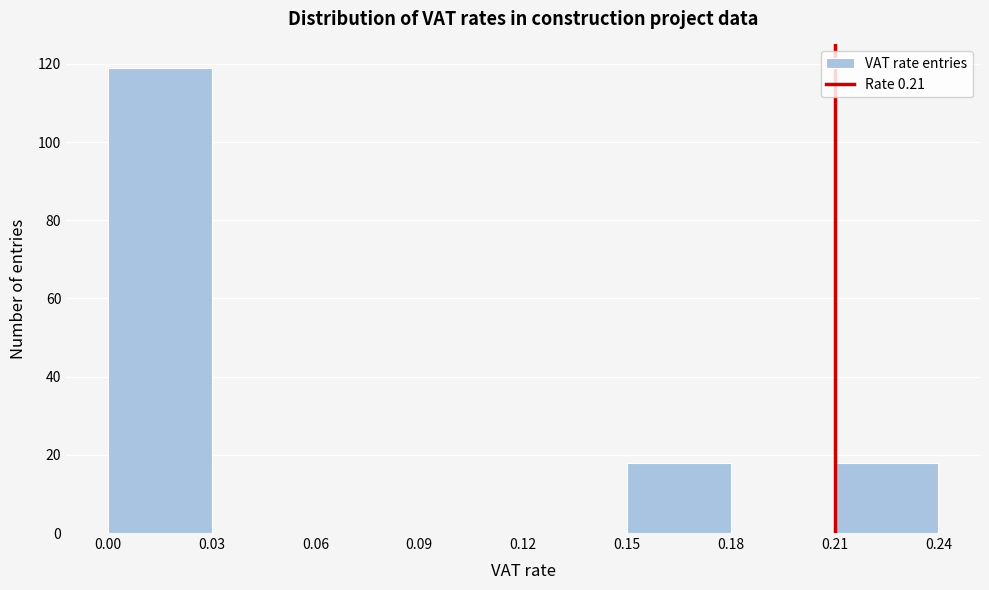

What is the height of the bar covering 0.15 to 0.18 on the x-axis? The values are not printed on the chart, so give them approximately, as read against the axis.

18